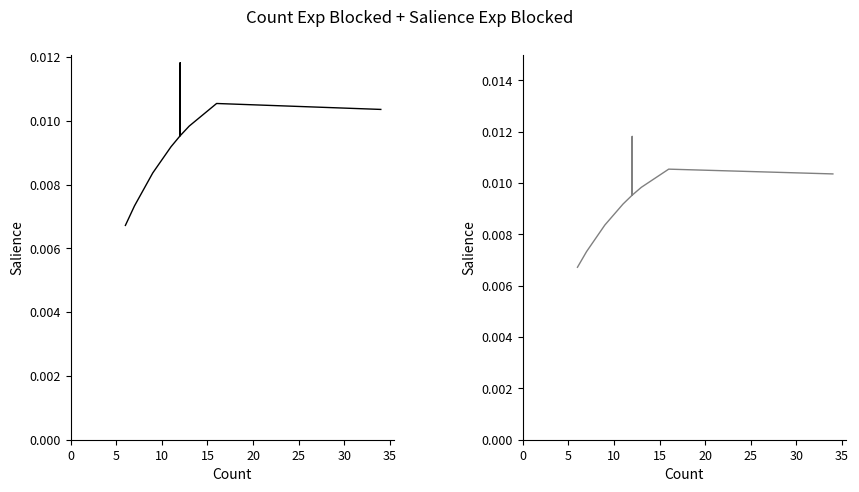

Count the number of data series in this chart.

2